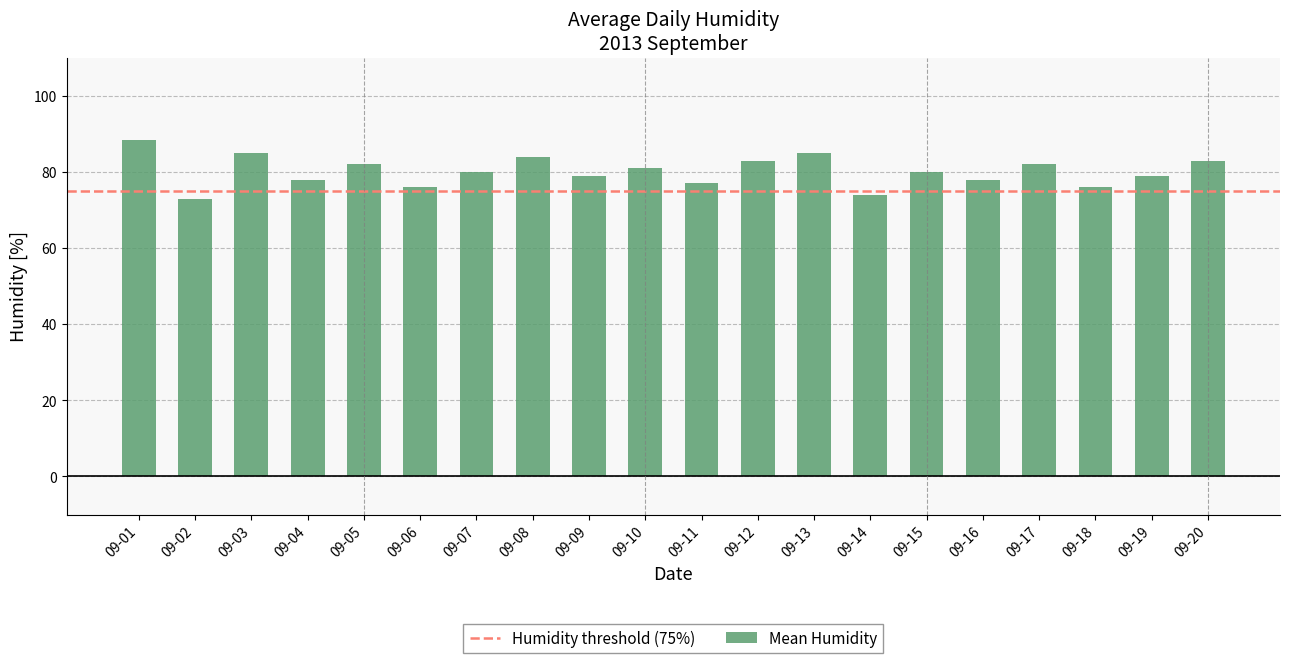

Reading left to right, what are all the values shown in this chart?

09-01=88.3	09-02=73.0	09-03=85.0	09-04=78.0	09-05=82.0	09-06=76.0	09-07=80.0	09-08=84.0	09-09=79.0	09-10=81.0	09-11=77.0	09-12=83.0	09-13=85.0	09-14=74.0	09-15=80.0	09-16=78.0	09-17=82.0	09-18=76.0	09-19=79.0	09-20=83.0